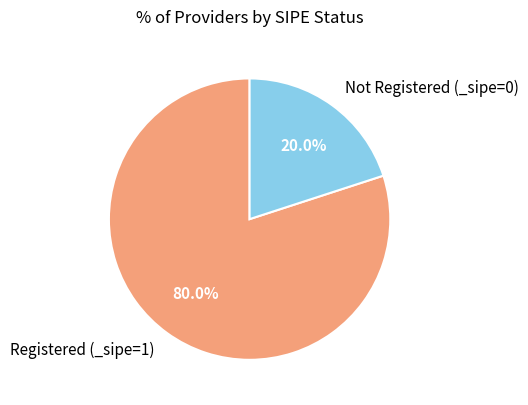

Is the sum of Registered (_sipe=1) and Not Registered (_sipe=0) greater than half?

Yes